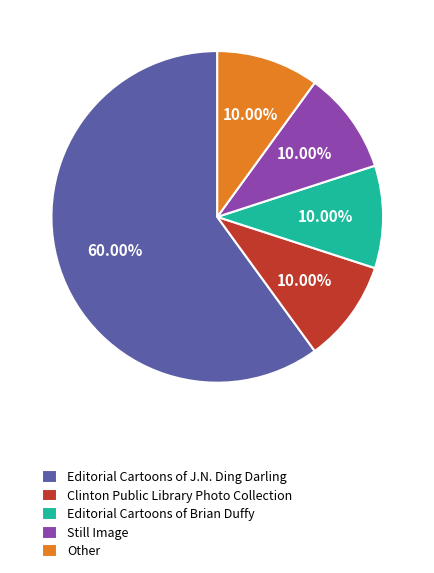

What is the largest slice in the pie chart?

Editorial Cartoons of J.N. Ding Darling